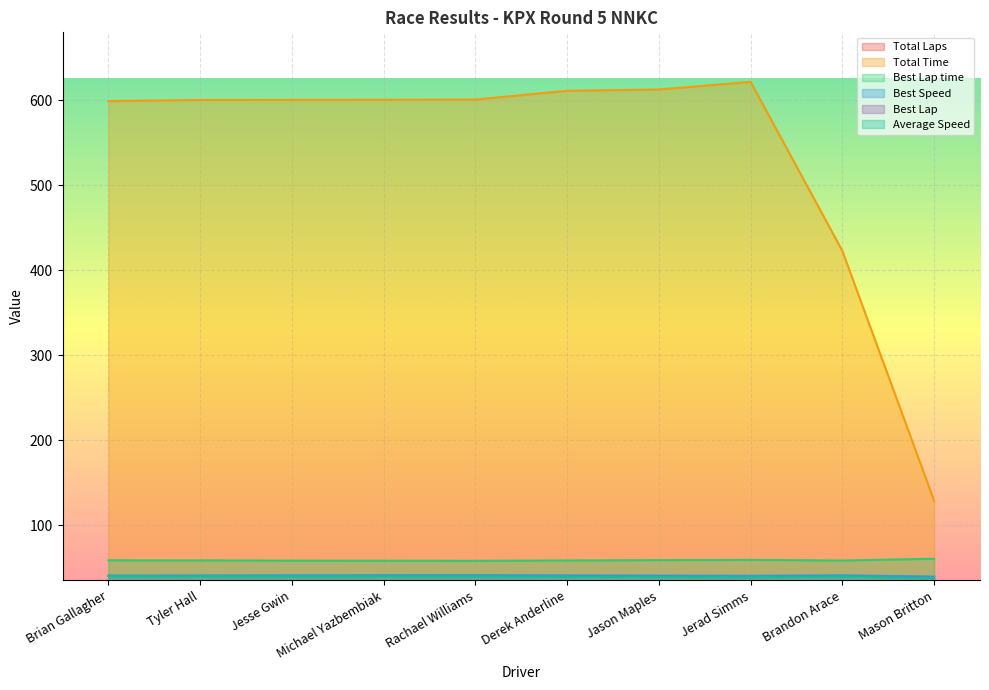

True or false: Total Time and Best Lap time intersect in this chart.

False